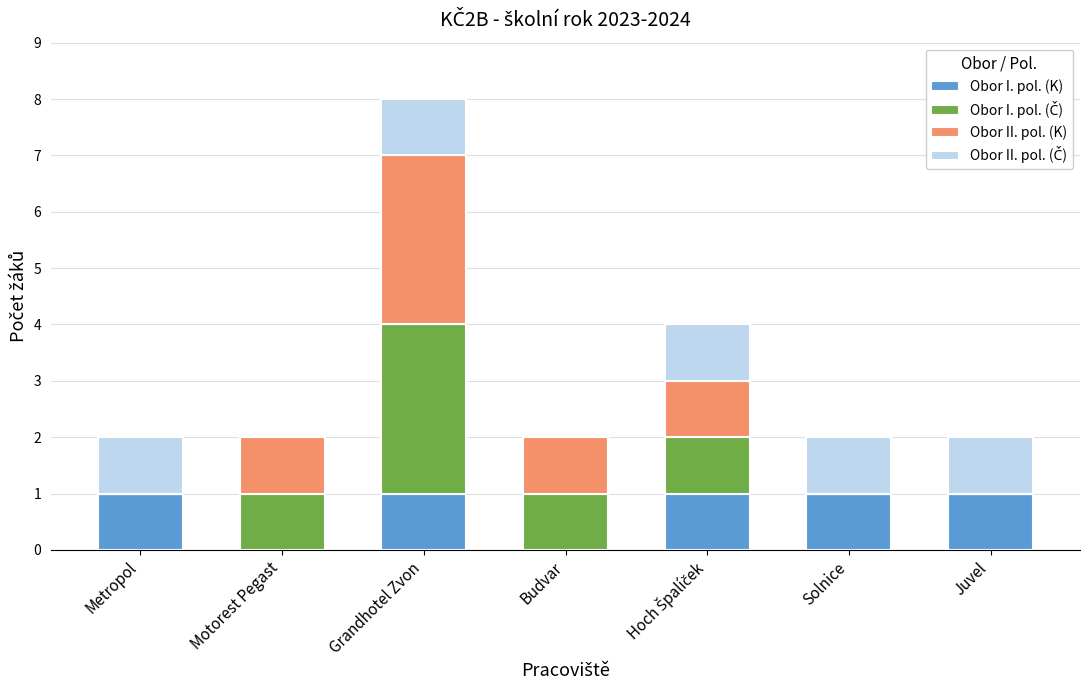

At which category is the sum across all series the highest?

Grandhotel Zvon